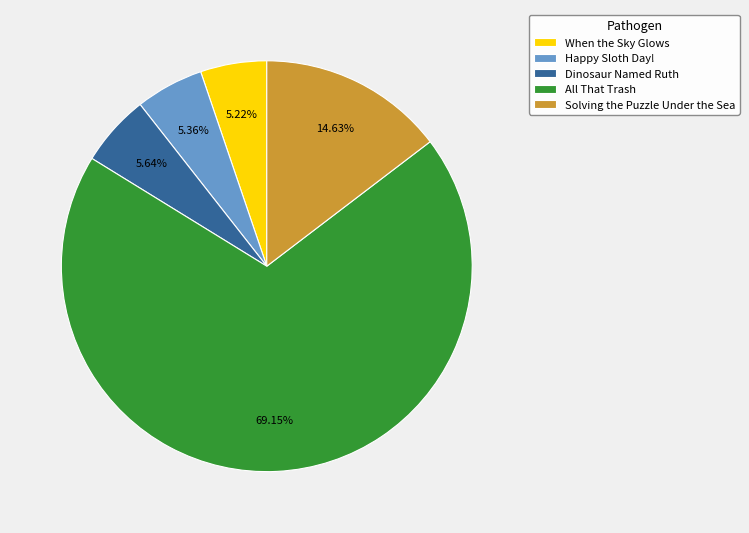

To the nearest percent, what is the combined percentage of Happy Sloth Day! and Solving the Puzzle Under the Sea?

20%